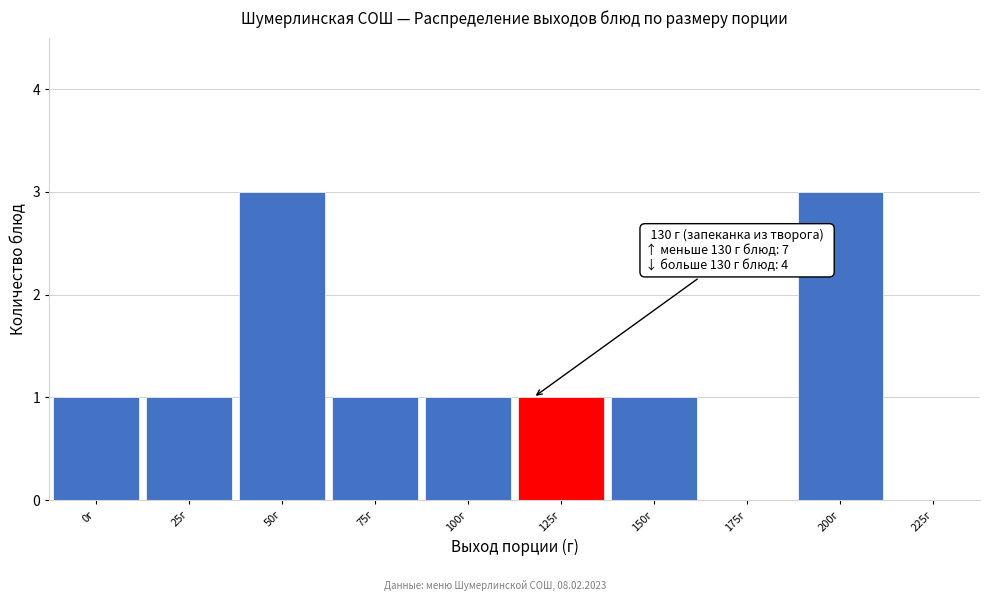

Reading right to left, extract all data points from this chart.

225г=0	200г=3	175г=0	150г=1	125г=1	100г=1	75г=1	50г=3	25г=1	0г=1